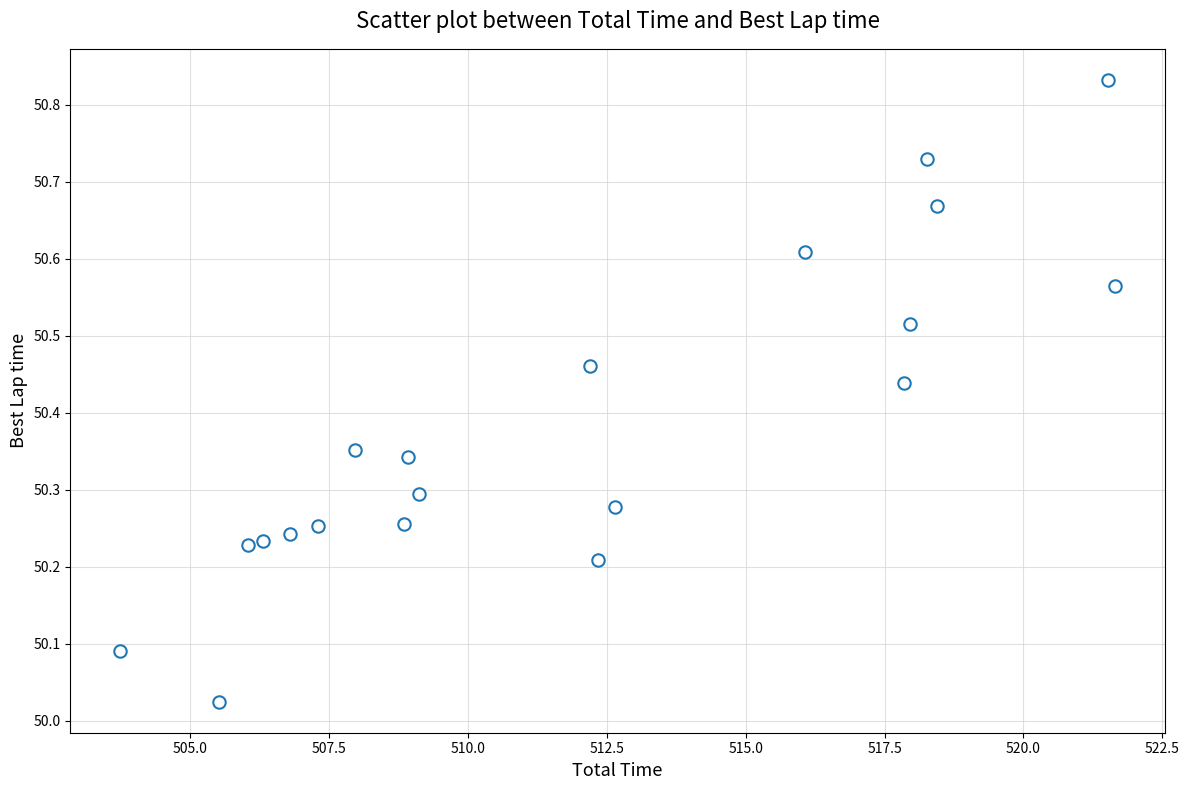

What is the range of X values (max minus min)?

17.9